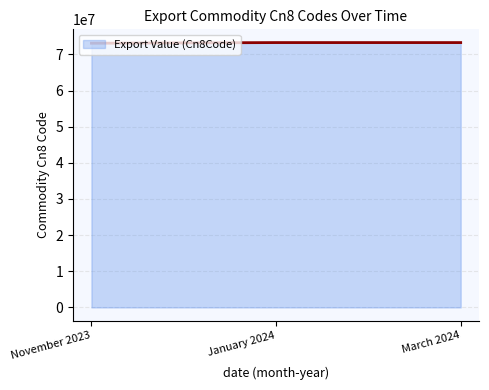

Does the chart display data point markers on the line(s)?

No